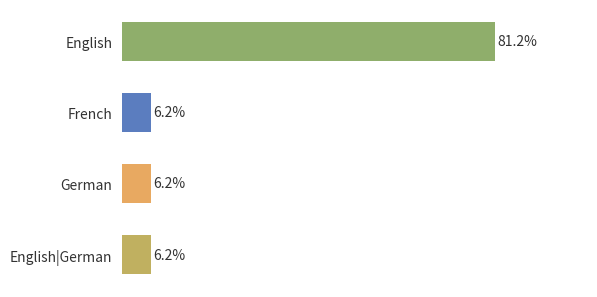

What is the label of the 2nd bar from the bottom?

German